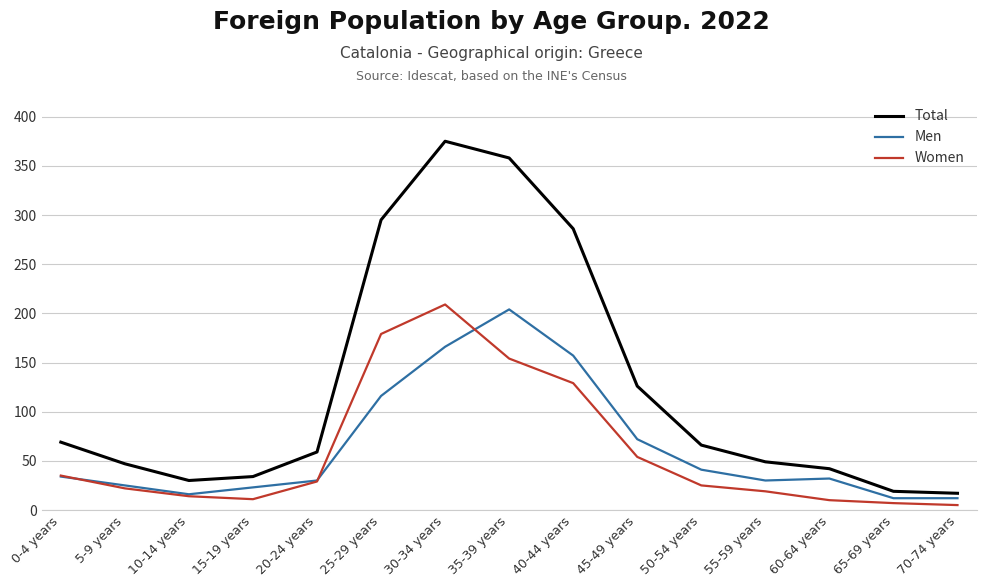

True or false: Women and Total cross at least once.

False